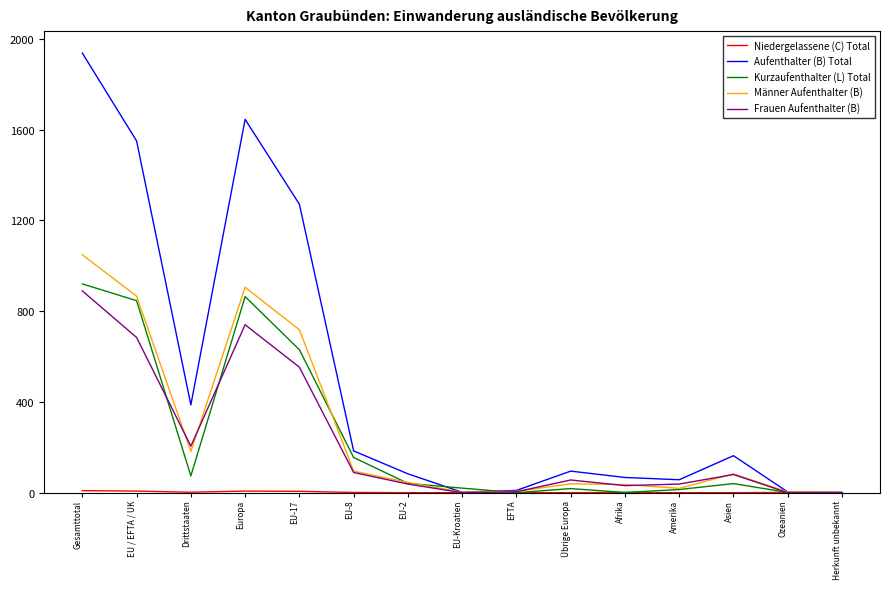

At which label does Kurzaufenthalter (L) Total first exceed 40?

Gesamttotal